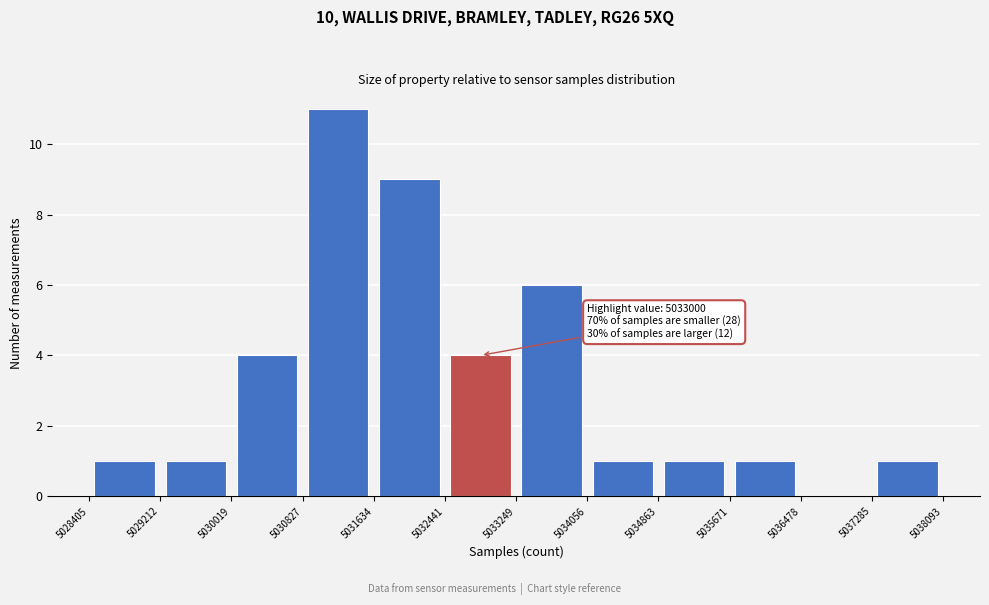

Which range on the x-axis has the tallest bar?

5030827 to 5031634